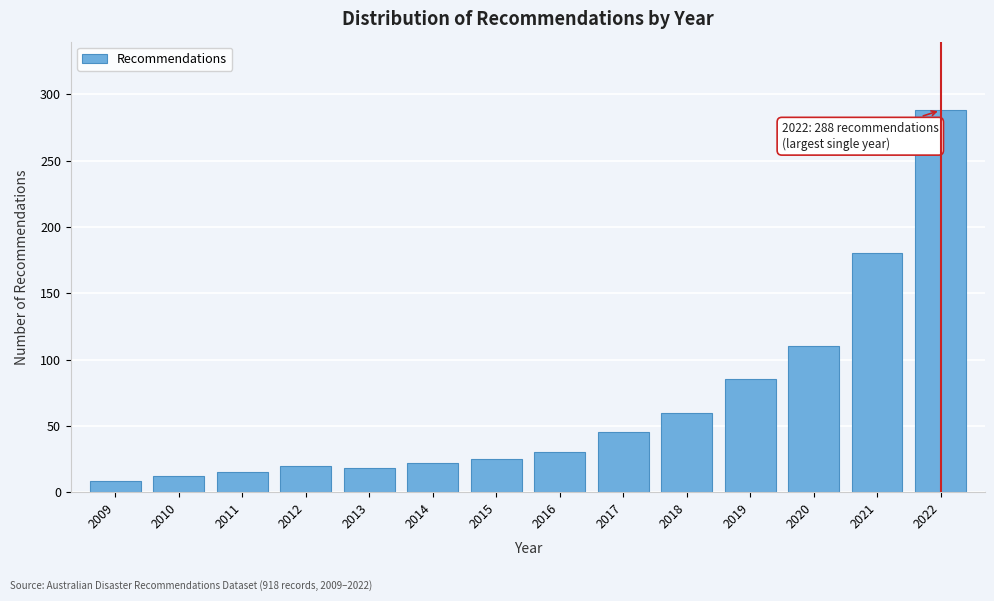

Reading left to right, list all the values displayed in this chart.

2009=8	2010=12	2011=15	2012=20	2013=18	2014=22	2015=25	2016=30	2017=45	2018=60	2019=85	2020=110	2021=180	2022=288